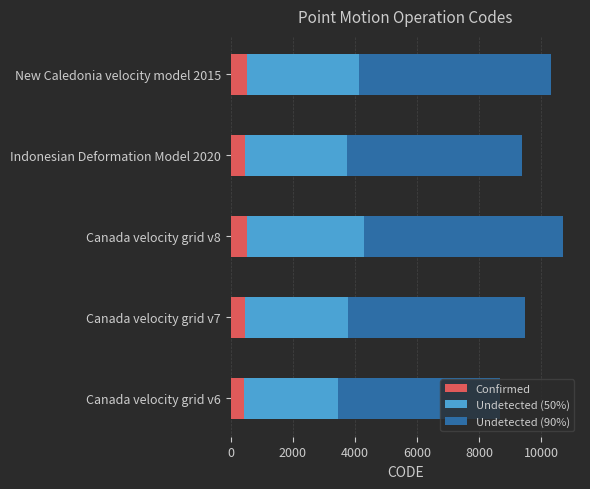

True or false: Confirmed has a value of 516.1 at New Caledonia velocity model 2015.

True